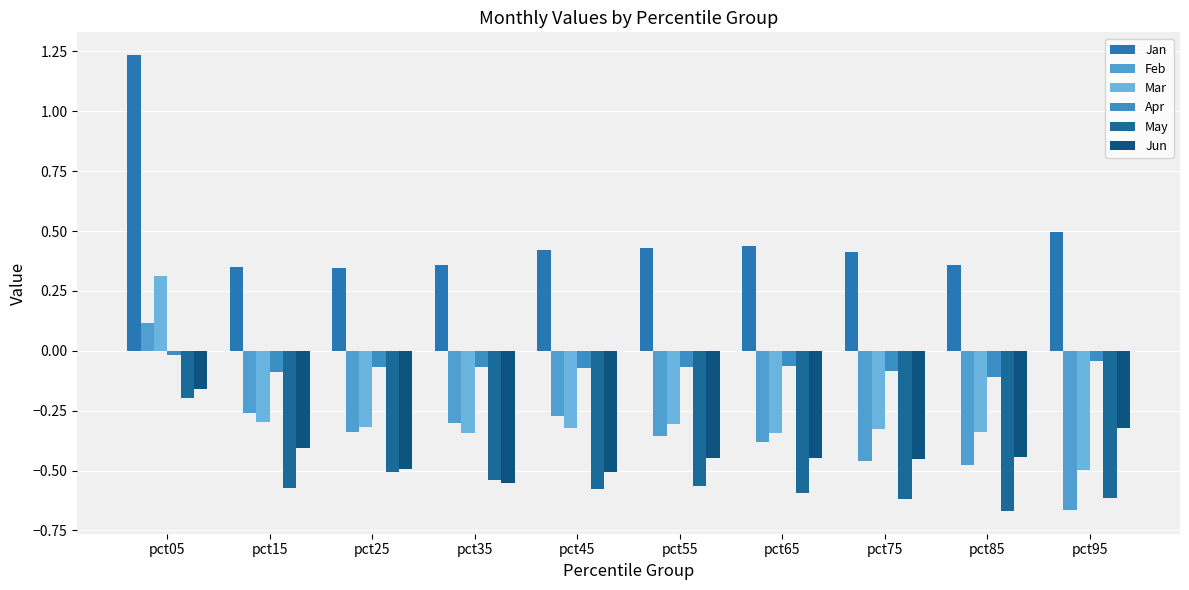

Between pct25 and pct45, which series saw the biggest shift?

Jan